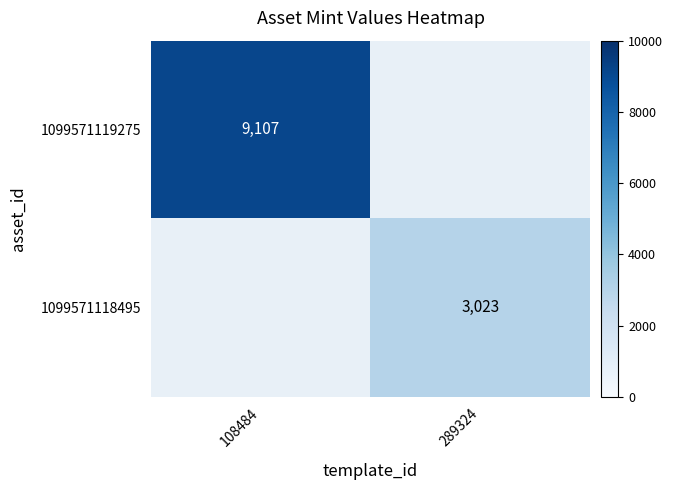

How many categories are shown in the chart?

2